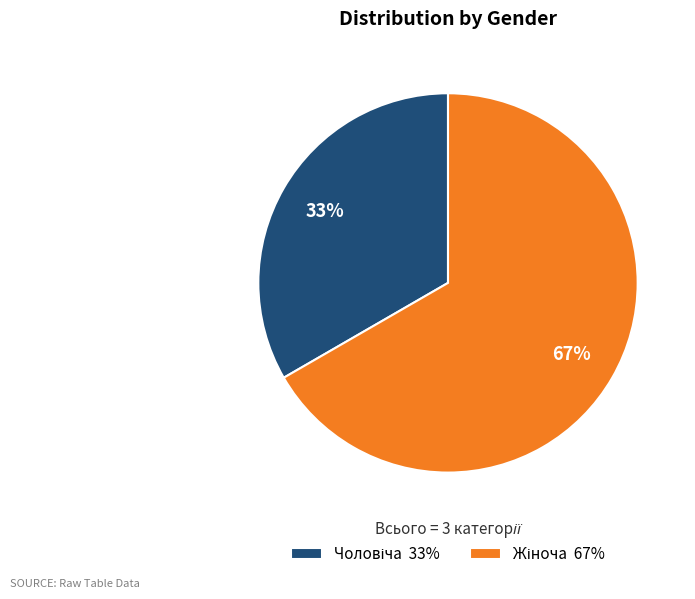

Count the number of slices in the pie.

2